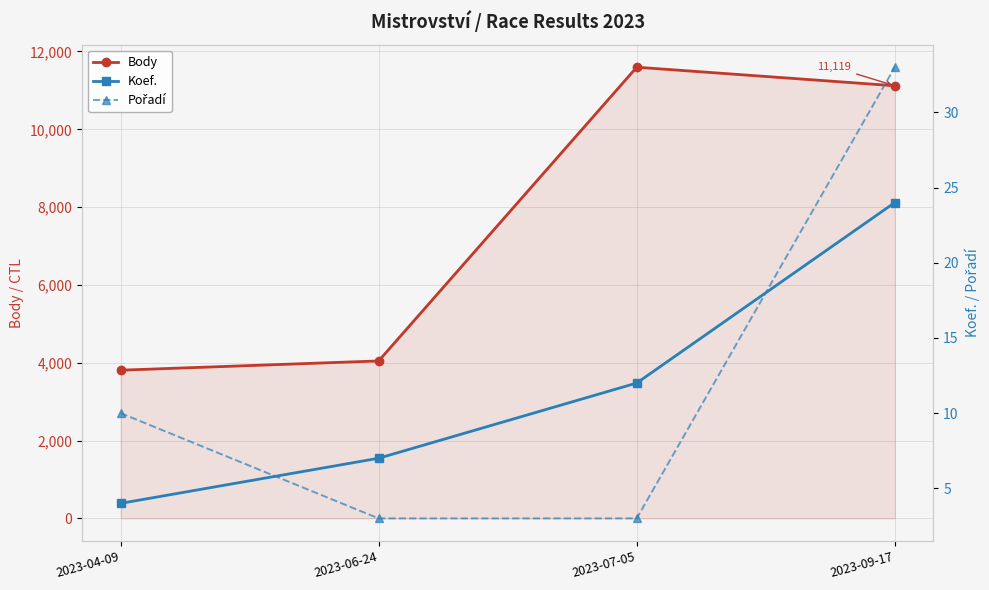

What position from the right is 2023-06-24?

3